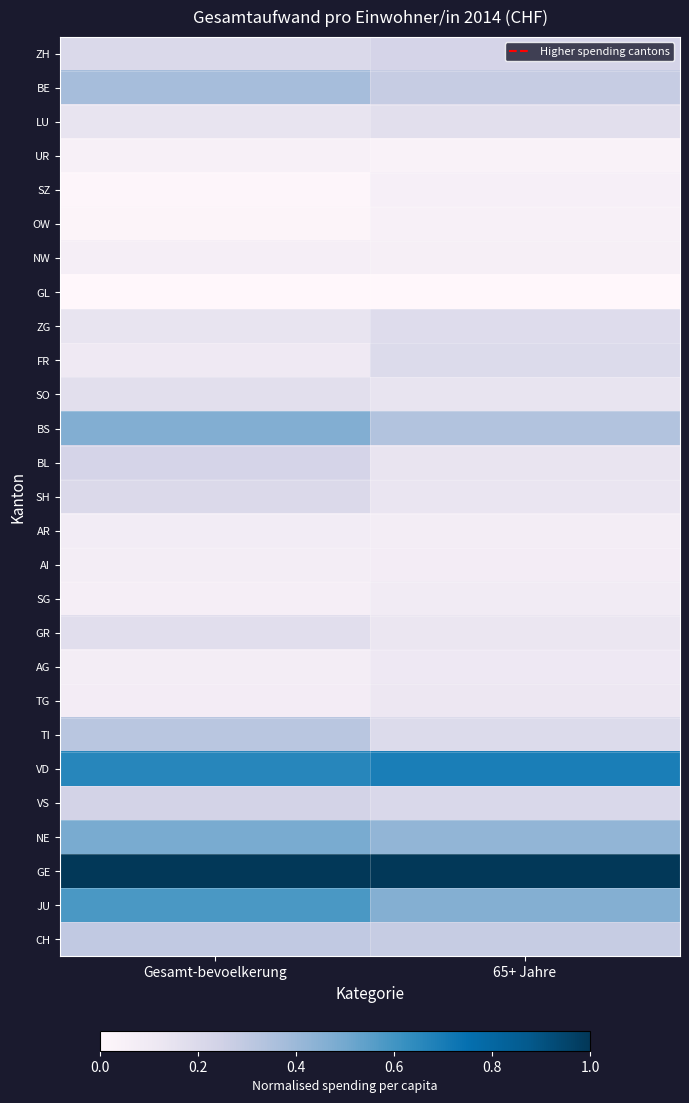

Which series has the largest total across all categories?

GE